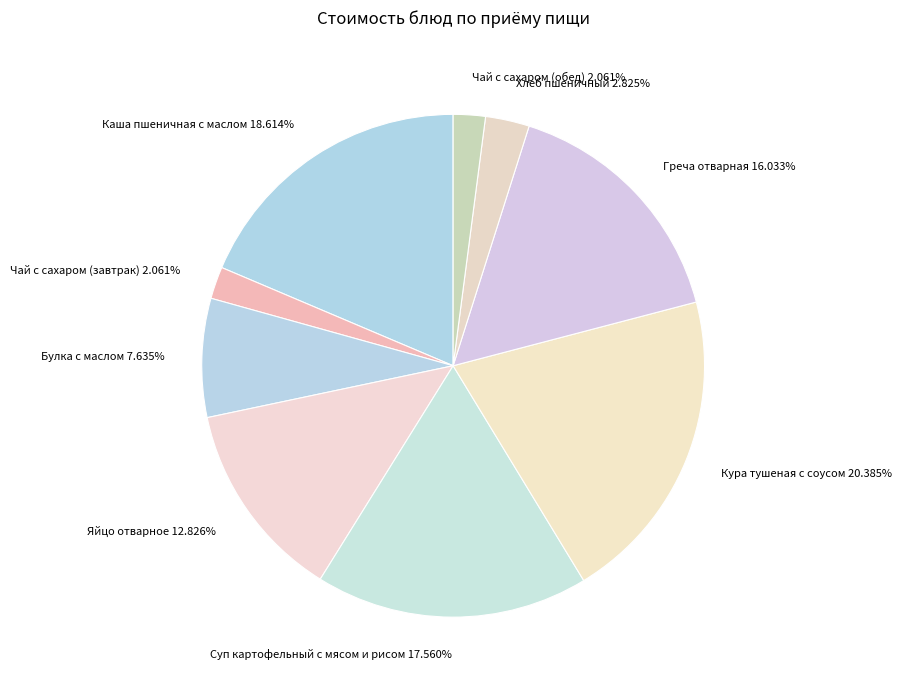

Approximately how many times larger is the value at Каша пшеничная с маслом 18.614% compared to Булка с маслом 7.635%?

2.4